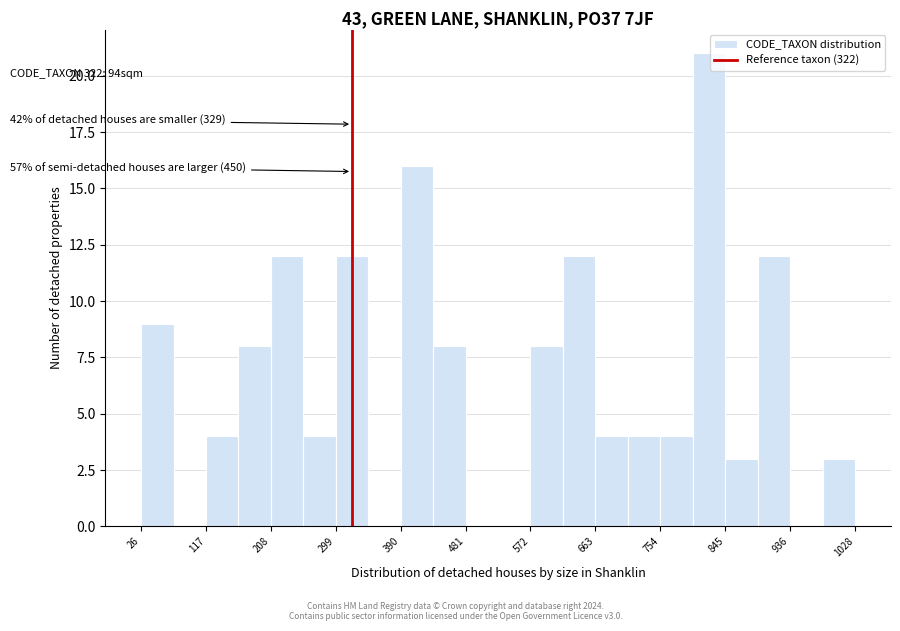

Which range on the x-axis has the tallest bar?

800 to 850